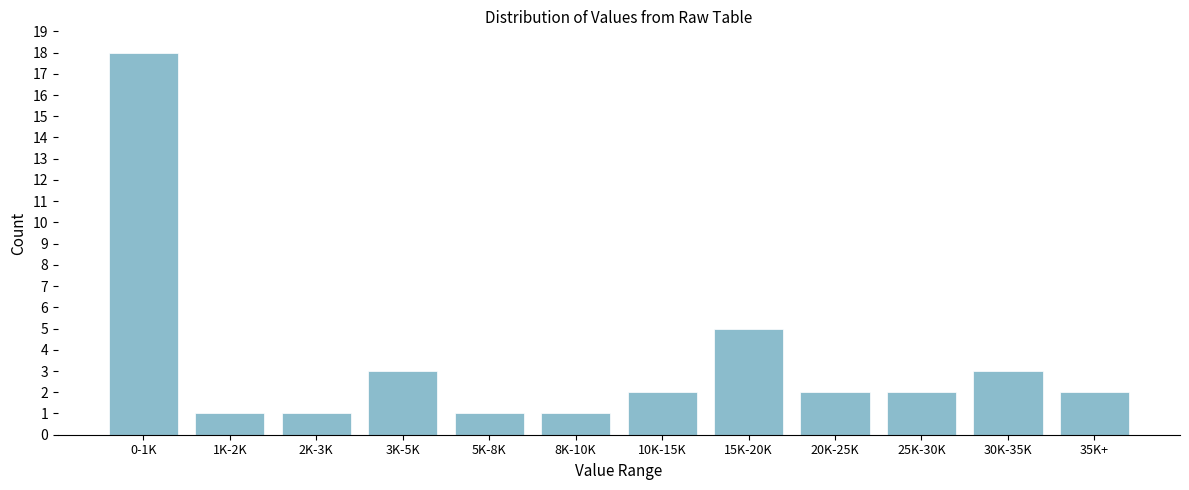

Reading left to right, transcribe all the data shown in this chart.

18	1	1	3	1	1	2	5	2	2	3	2